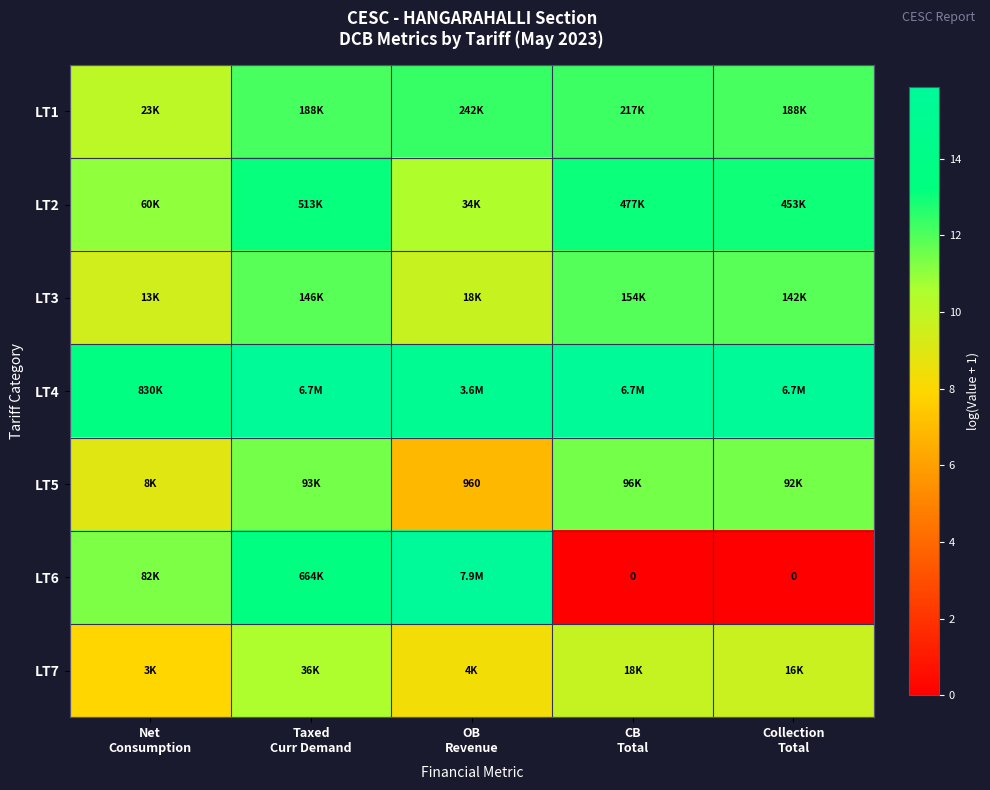

What is the difference between the maximum and minimum values in the LT6 series?

15.9